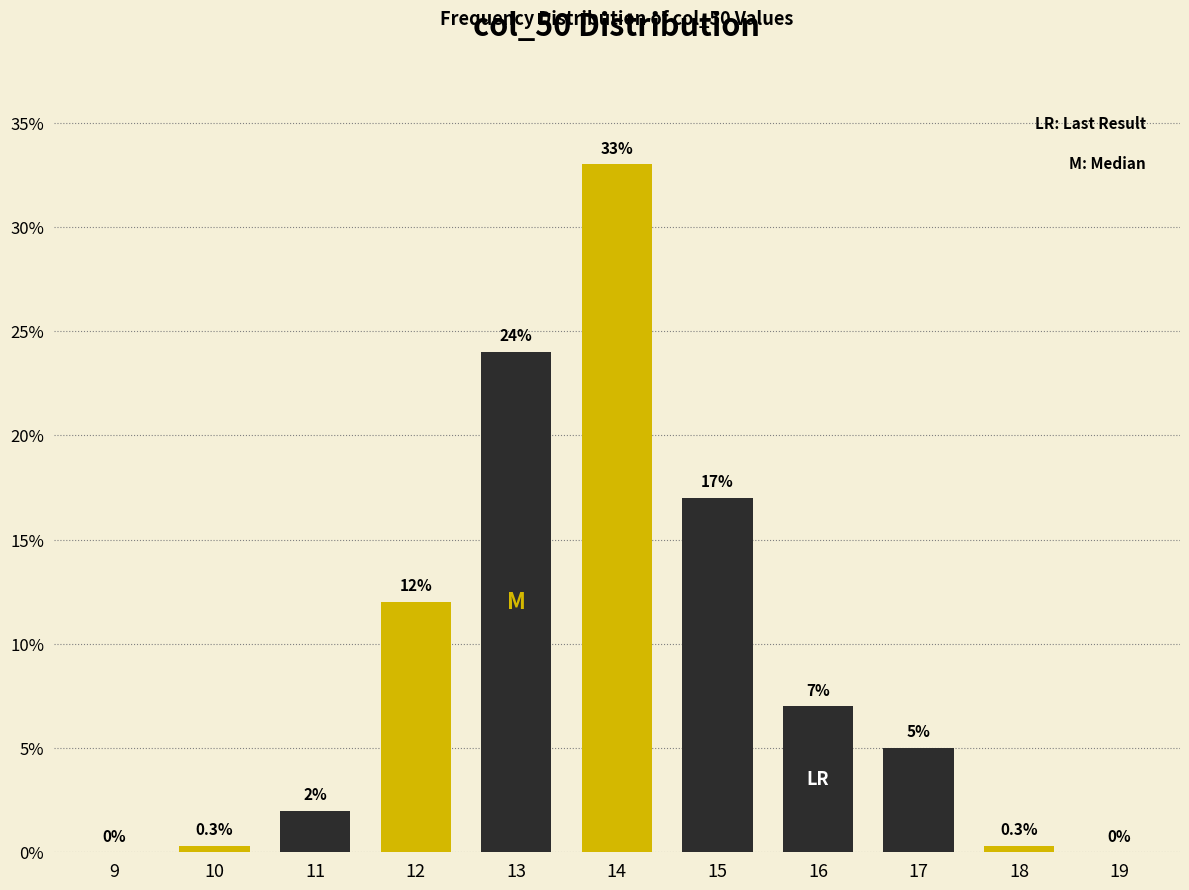

Reading left to right, transcribe all the data shown in this chart.

9=0.0	10=0.3	11=2.0	12=12.0	13=24.0	14=33.0	15=17.0	16=7.0	17=5.0	18=0.3	19=0.0